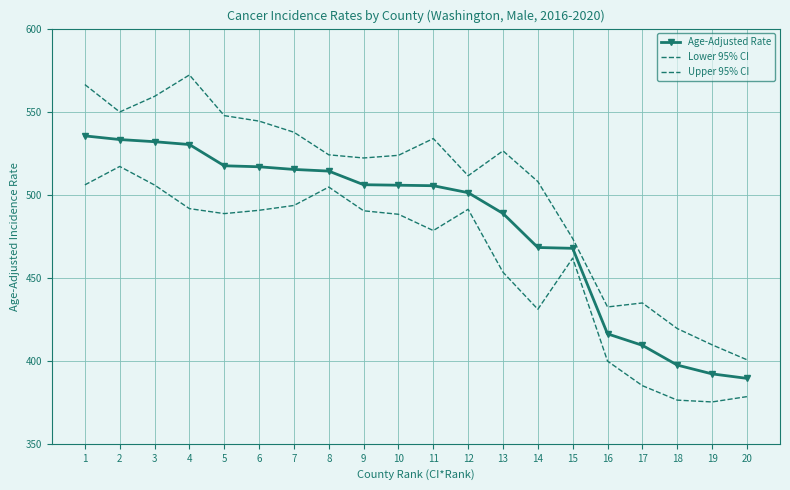

True or false: Age-Adjusted Rate and Lower 95% CI cross at least once.

False